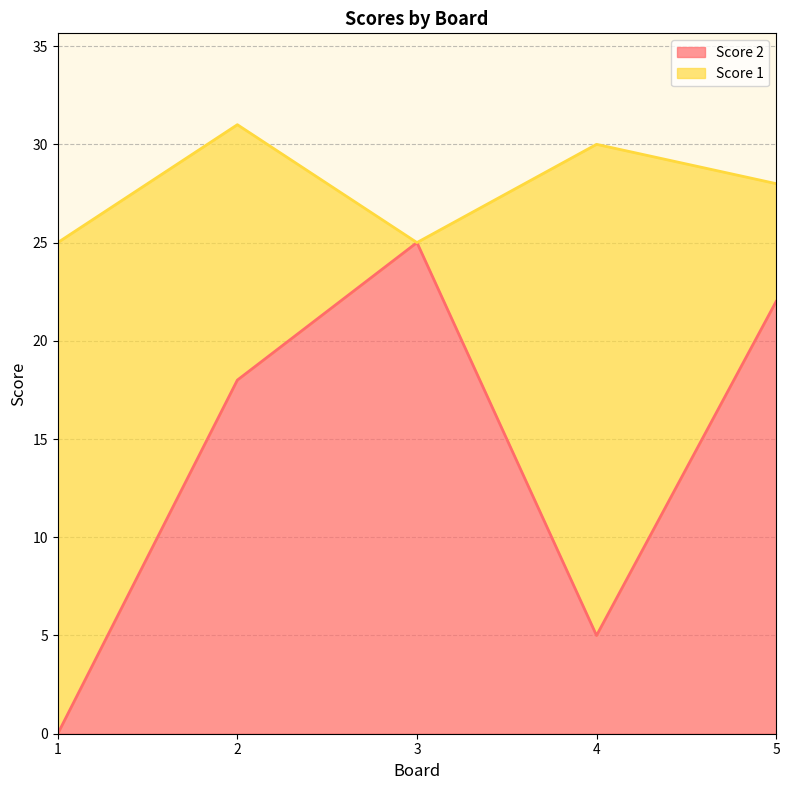

Where does the data first go above 18?

3